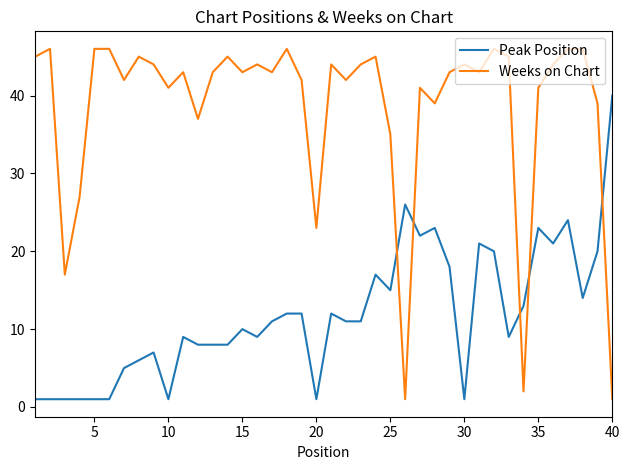

What is the maximum value for Weeks on Chart?

46